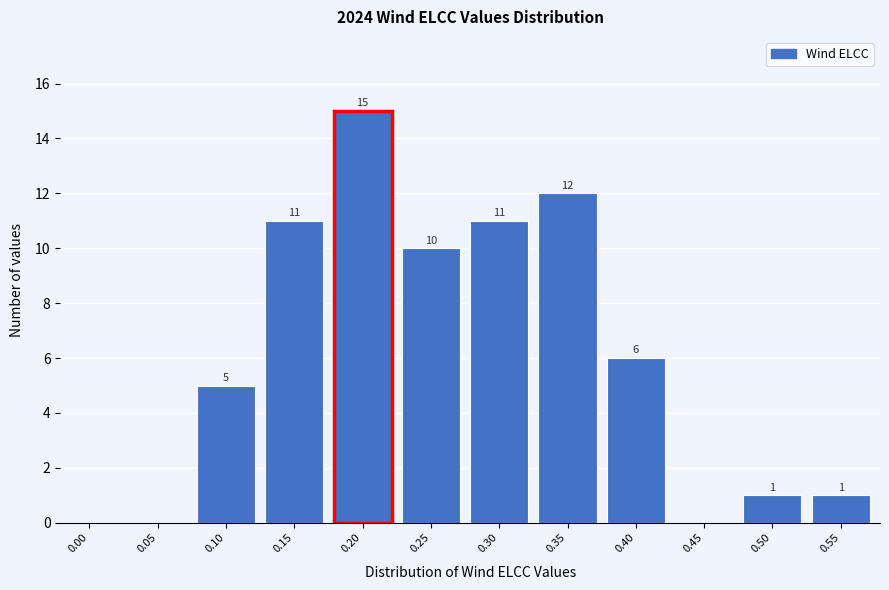

Reading left to right, extract all data points from this chart.

0.00=0	0.05=0	0.10=5	0.15=11	0.20=15	0.25=10	0.30=11	0.35=12	0.40=6	0.45=0	0.50=1	0.55=1